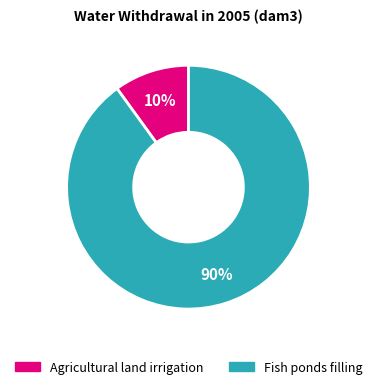

Which has a higher value, Agricultural land irrigation or Fish ponds filling?

Fish ponds filling